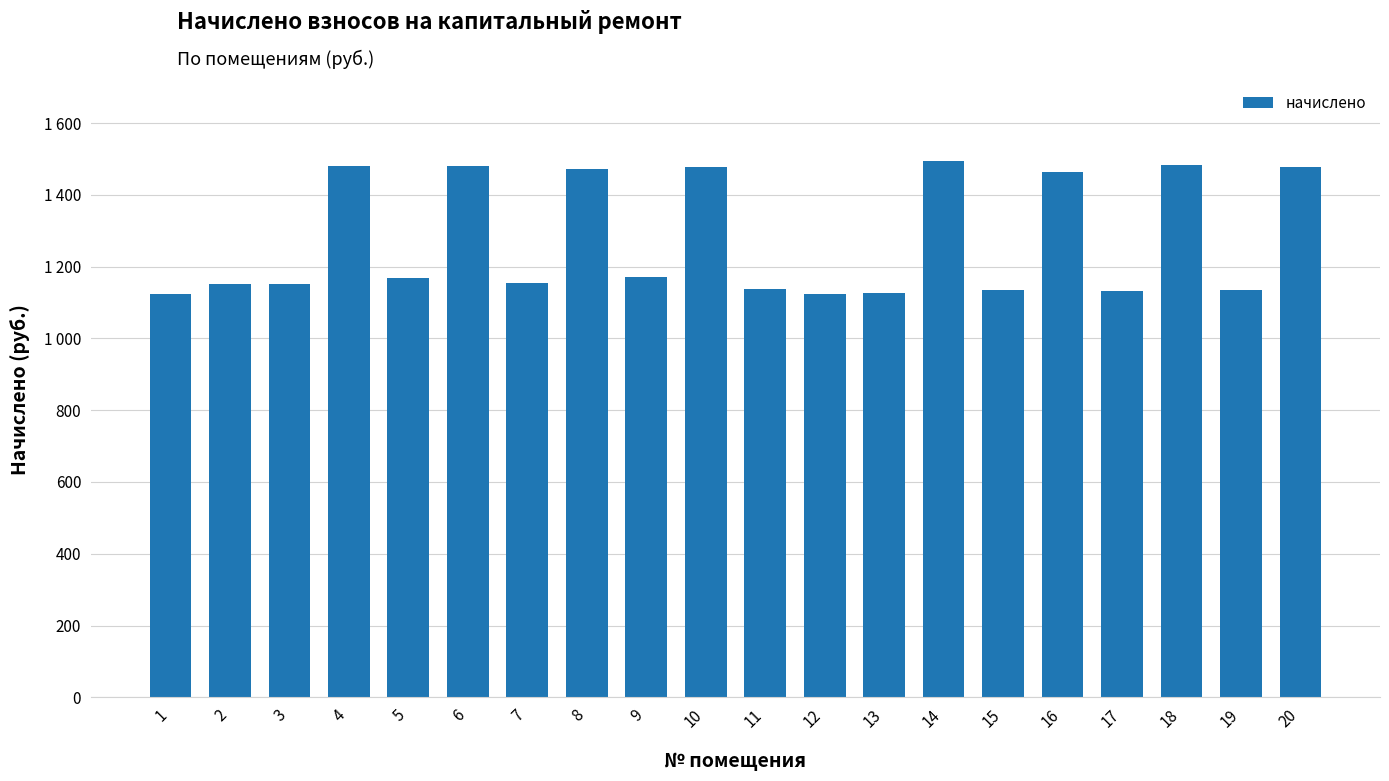

What is the average value?

1276.9